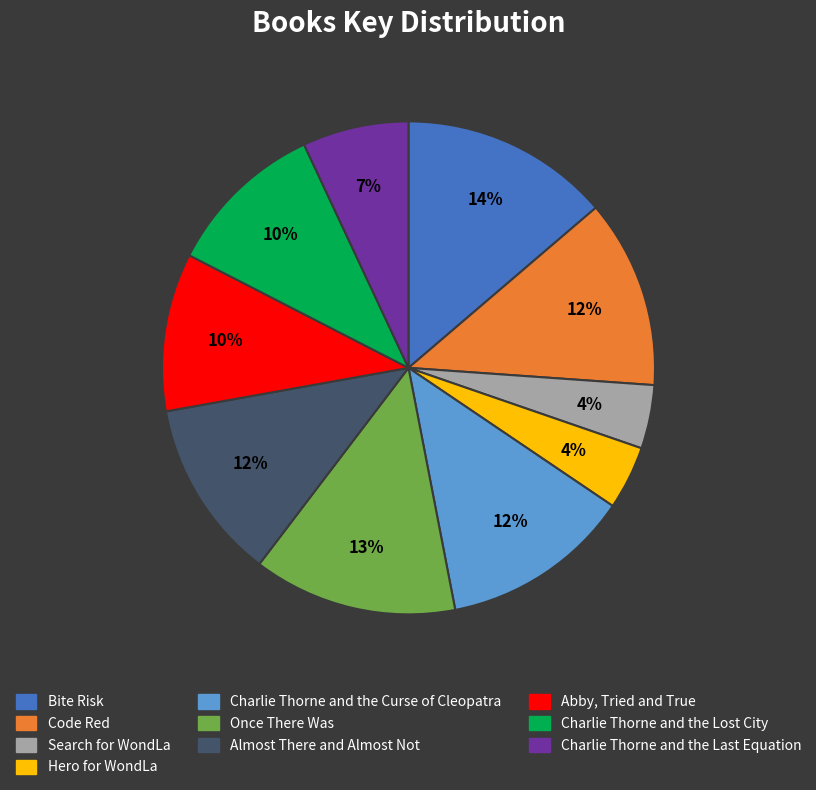

To the nearest percent, what is the average slice percentage?

10%